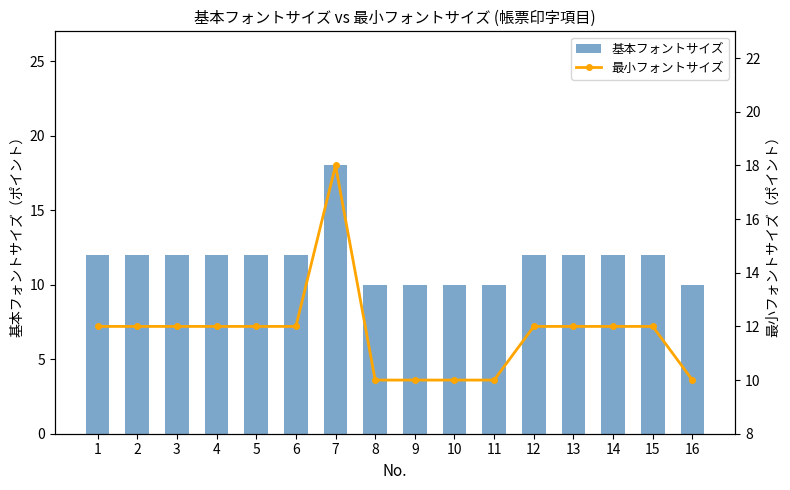

List the series in order of their peak value, highest first.

基本フォントサイズ, 最小フォントサイズ